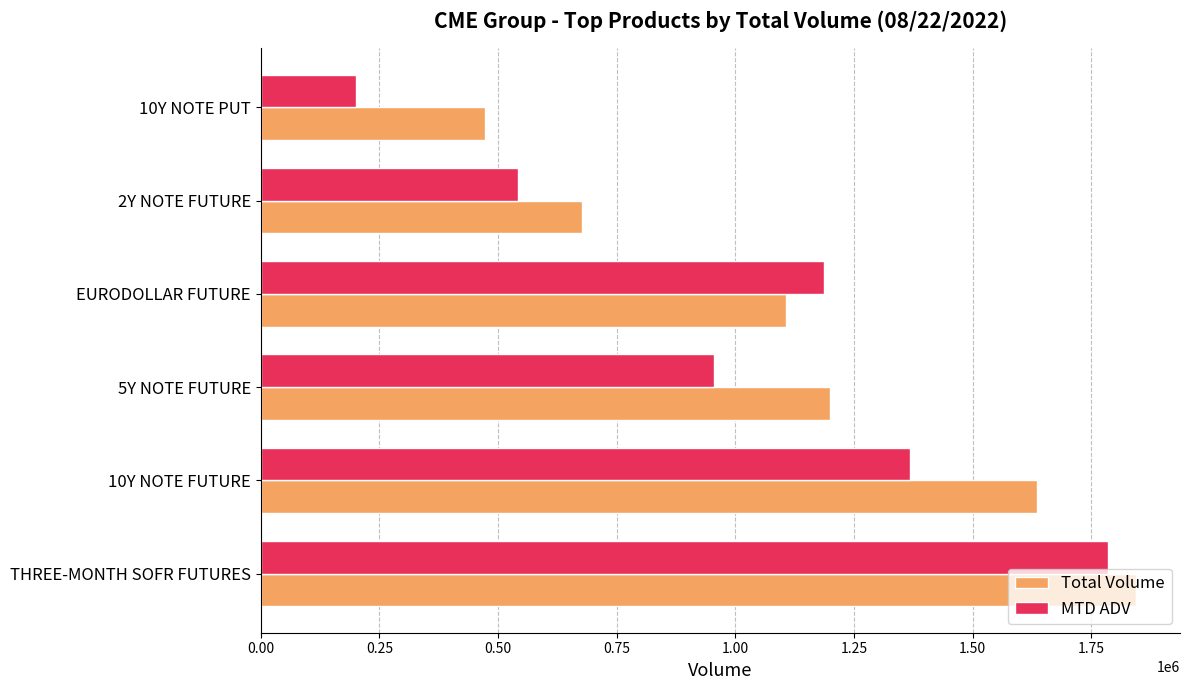

At how many categories does at least one series exceed 393593?

6